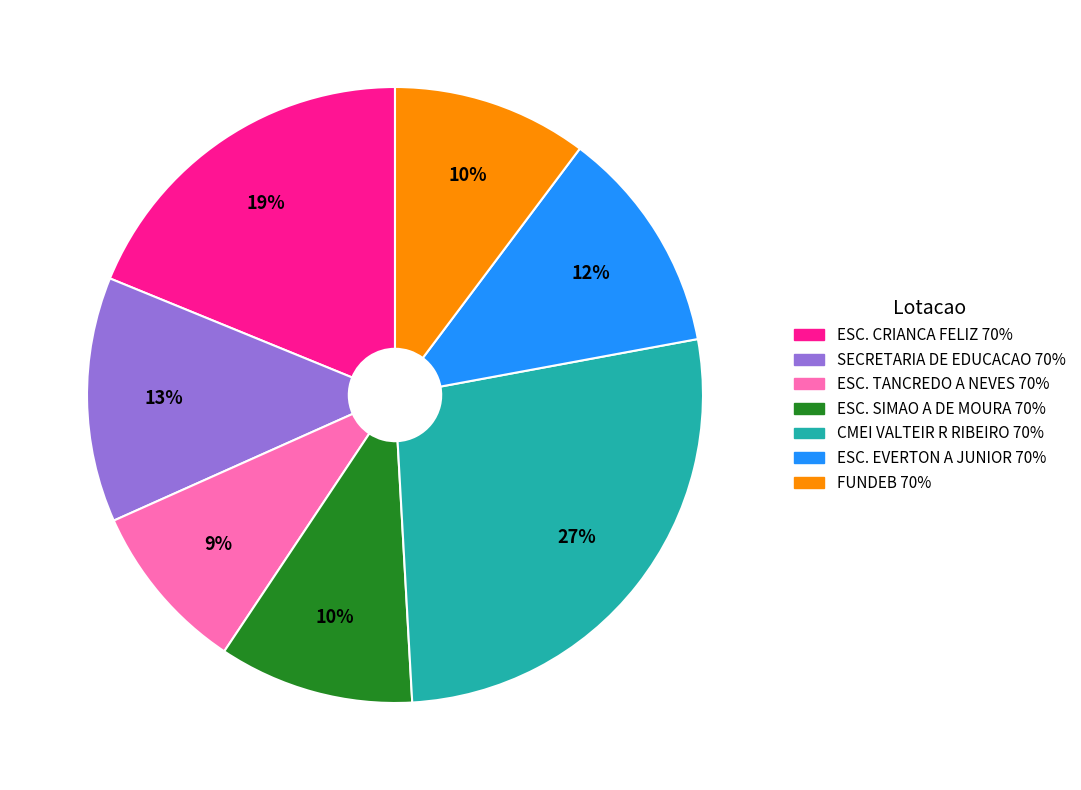

To the nearest percent, what is the difference between the largest and smallest slice percentages?

18%